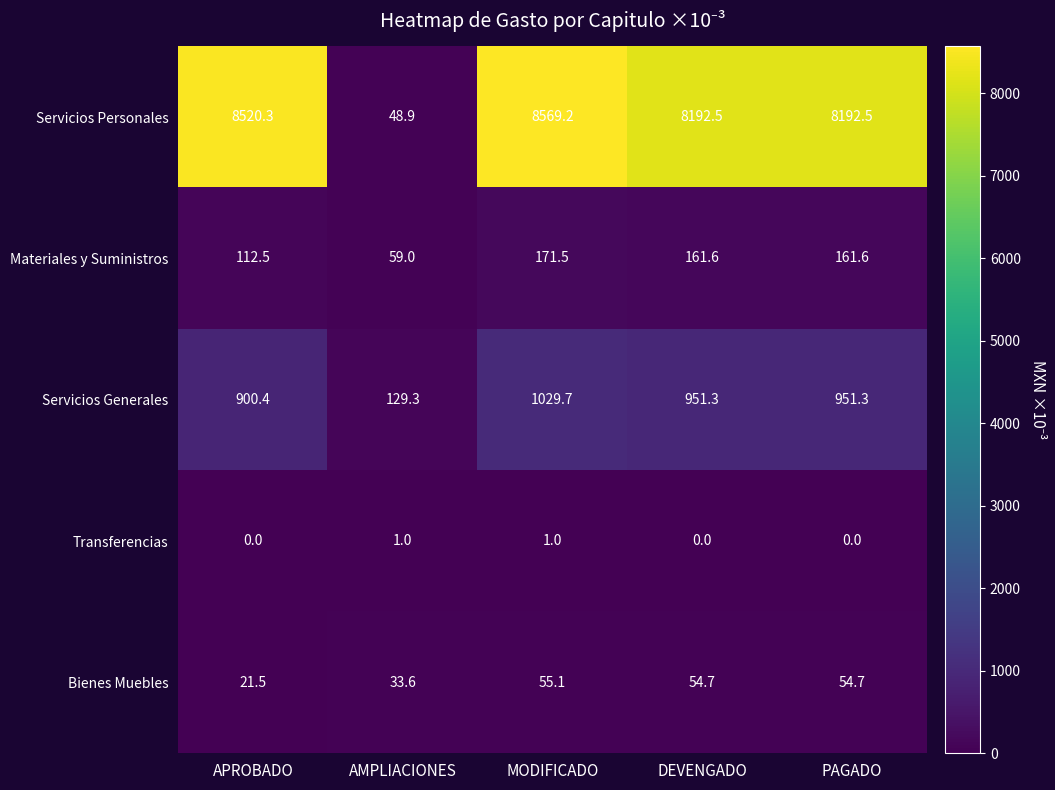

Which category has the lowest value in the Materiales y Suministros series?

AMPLIACIONES